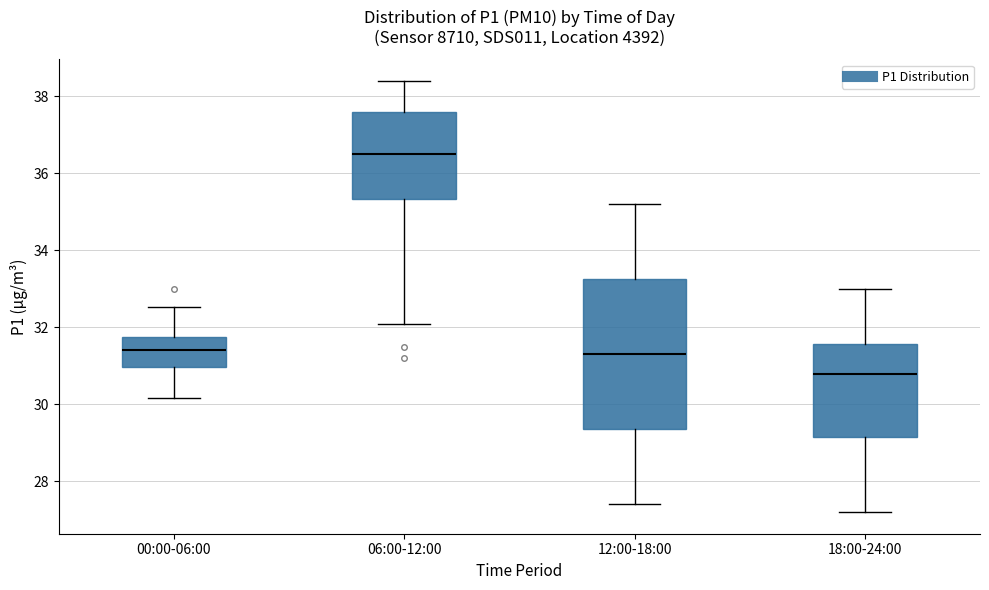

Reading left to right, transcribe this box plot: for each box, give where its median line is, the range the box spans, and where its two whiskers end, as read against the y-axis. The values are not printed on the chart, so give them approximately, as read against the axis.

00:00-06:00: median 31.4, box 31.0 to 31.8, whiskers 30.2 to 32.6
06:00-12:00: median 36.6, box 35.4 to 37.6, whiskers 32.2 to 38.4
12:00-18:00: median 31.4, box 29.4 to 33.2, whiskers 27.4 to 35.2
18:00-24:00: median 30.8, box 29.2 to 31.6, whiskers 27.2 to 33.0